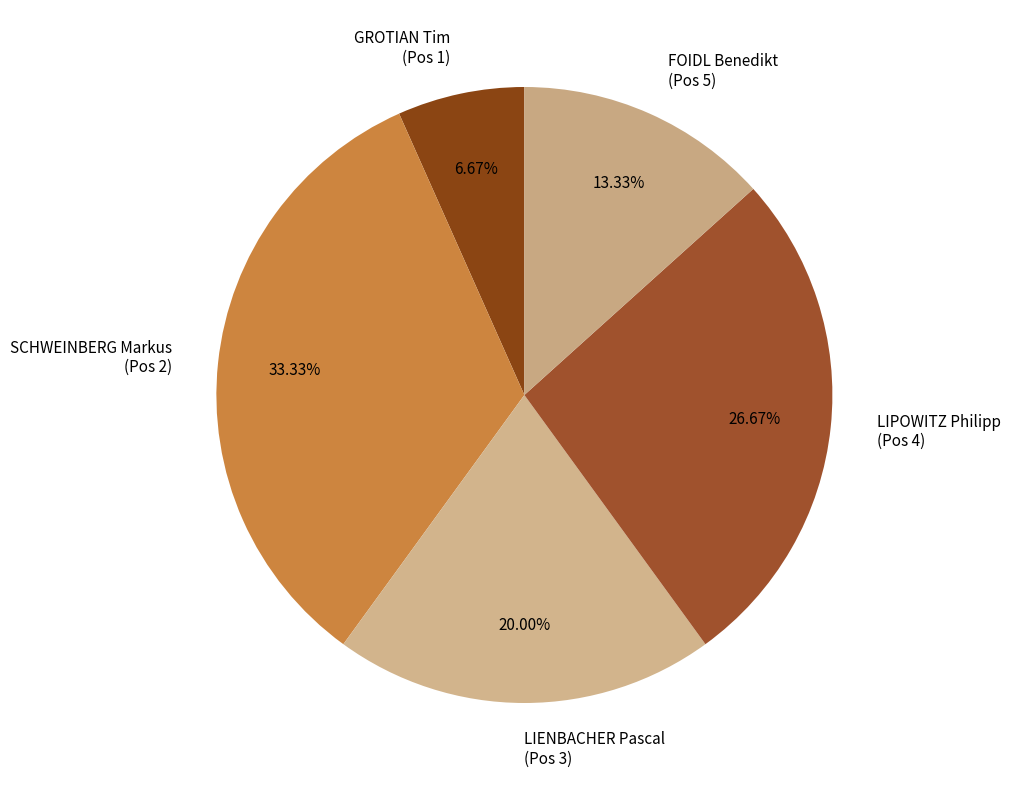

Between GROTIAN Tim (Pos 1) and LIPOWITZ Philipp (Pos 4), which is larger?

LIPOWITZ Philipp (Pos 4)